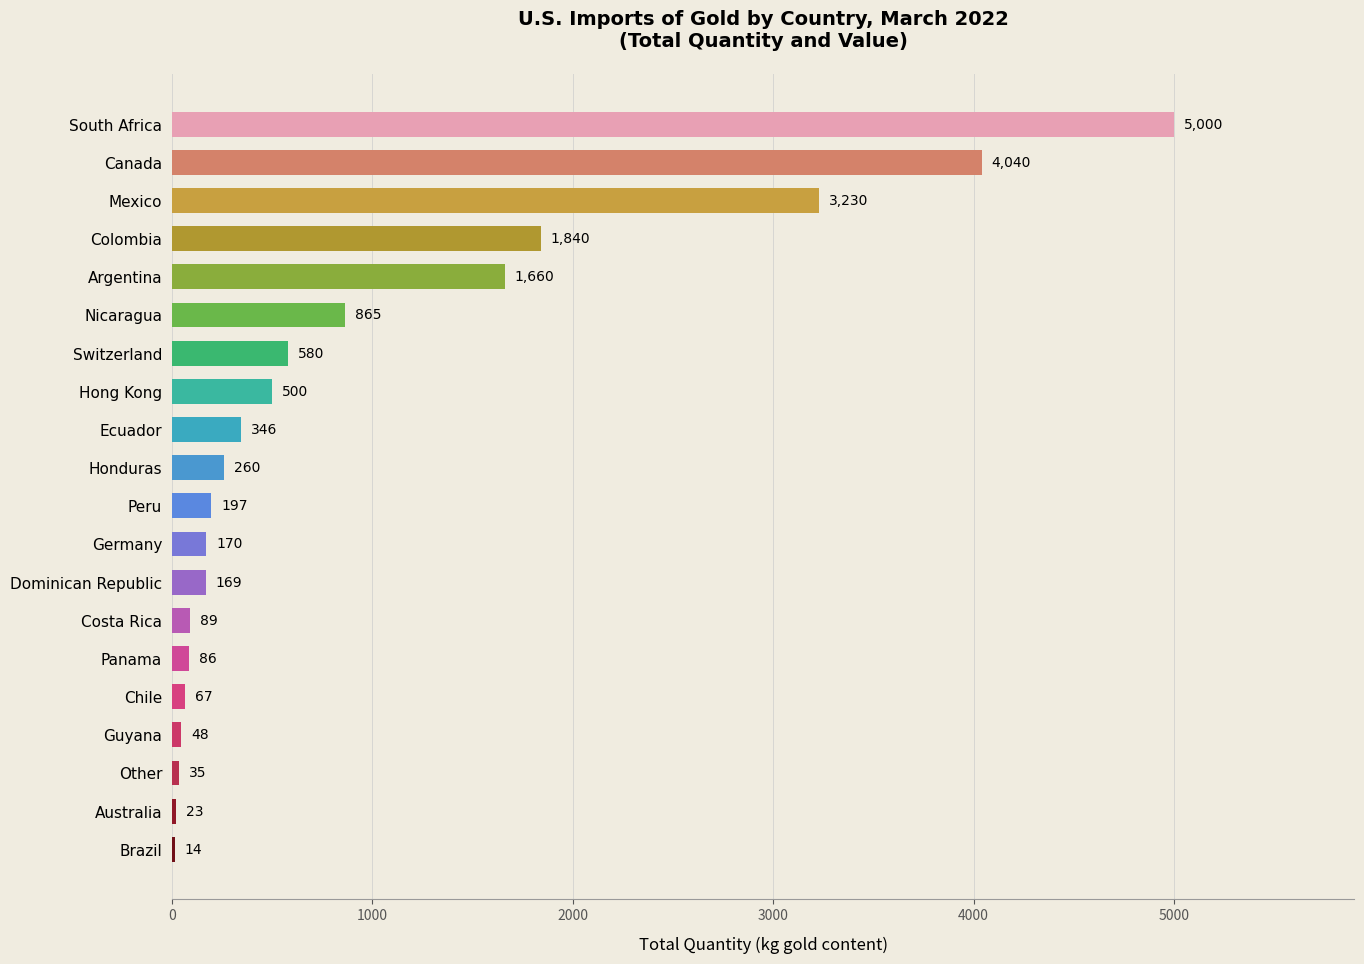

Which has a higher value, Brazil or Mexico?

Mexico